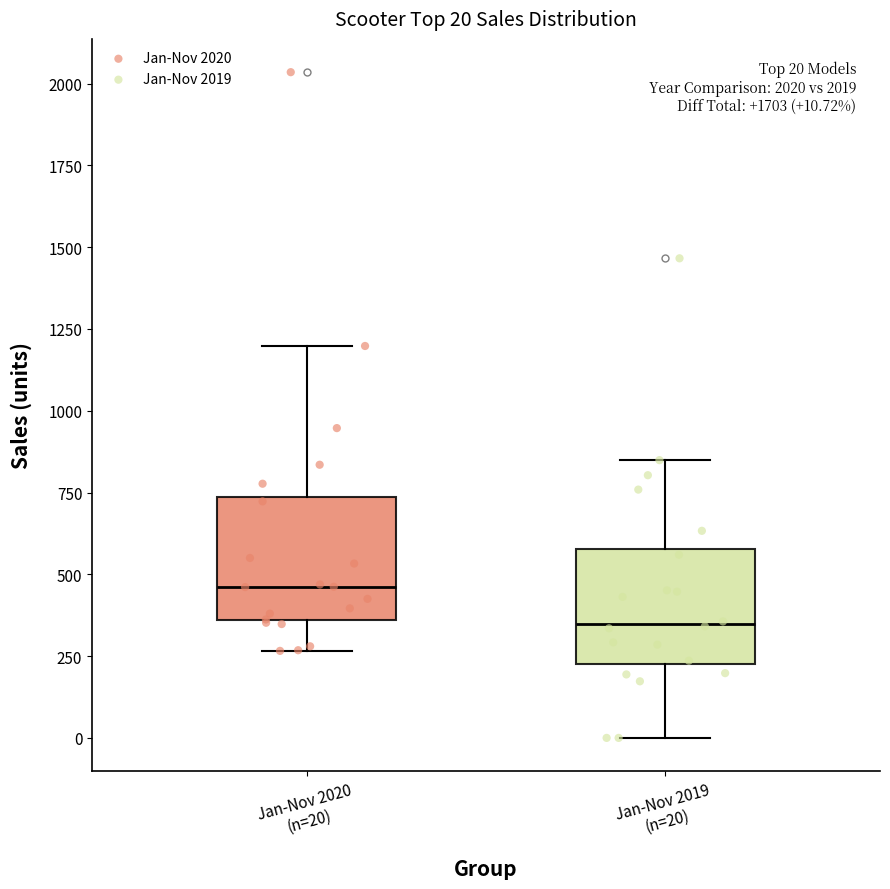

Which box has the highest median line?

Jan-Nov 2020 (n=20)